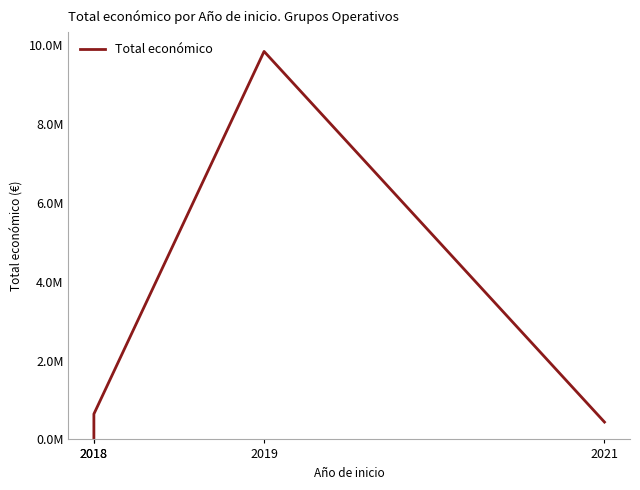

Count the number of categories in the chart.

4